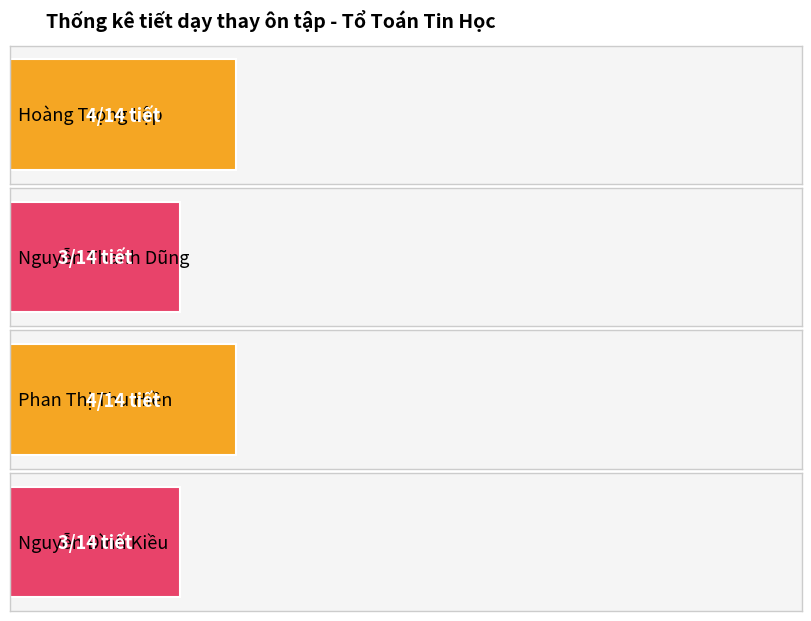

The value at Hoàng Trọng Lập is 4. True or false?

True